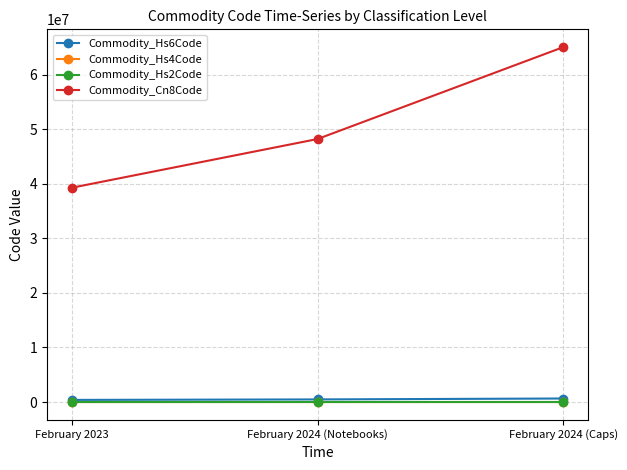

At how many categories does at least one series exceed 12271876?

3